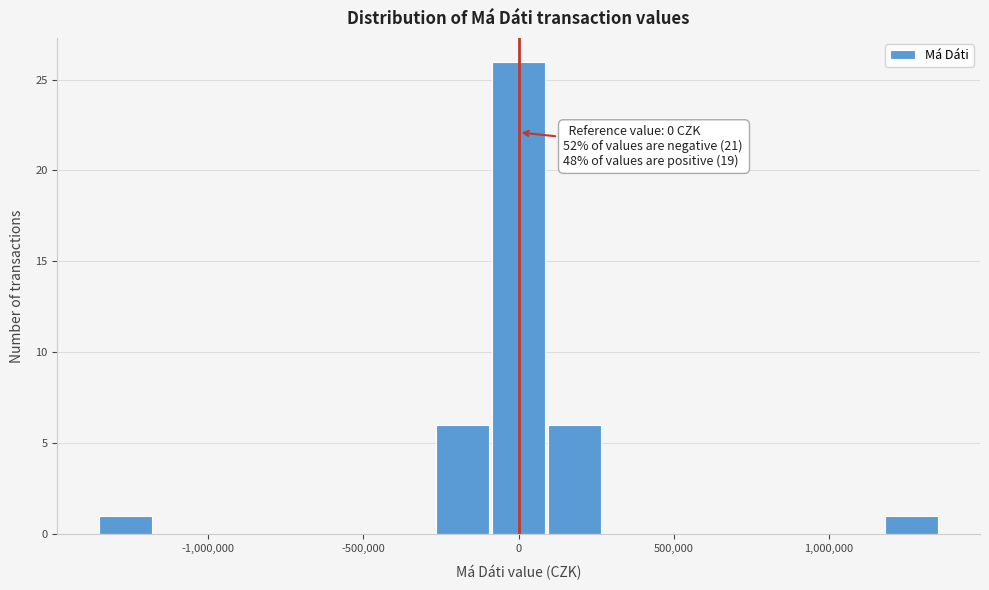

Around what value on the x-axis is the tallest bar? Give the approximate position of its centre, as read against the axis.

0